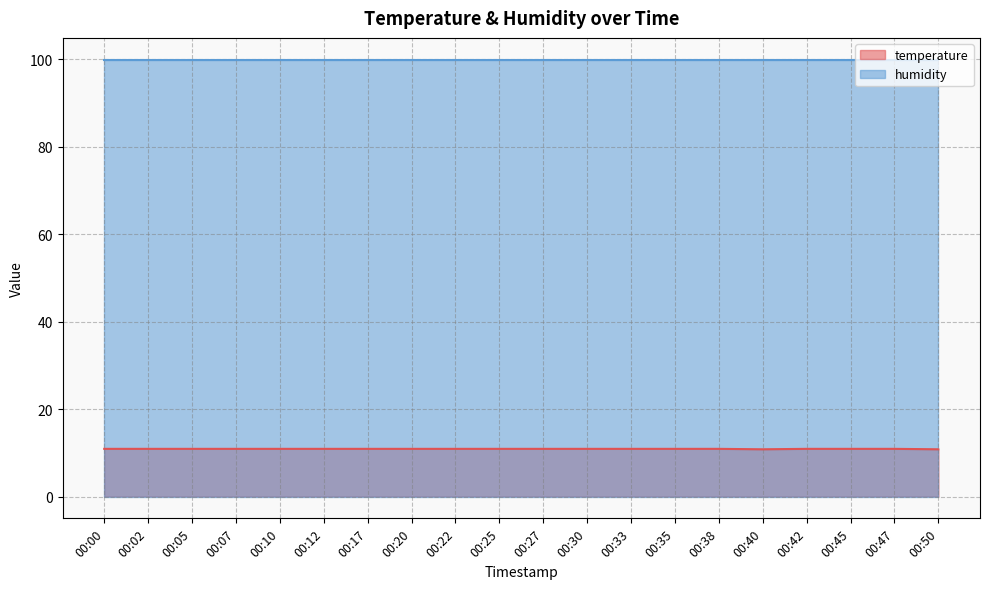

At which category does the data reach its first local valley?

00:40